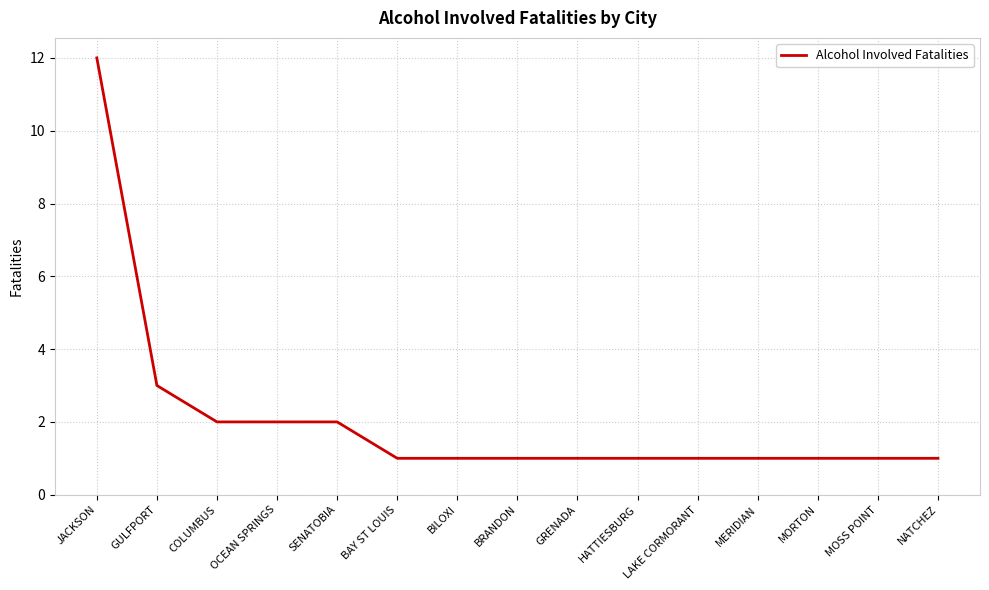

What is the difference between the second highest and minimum values?

2